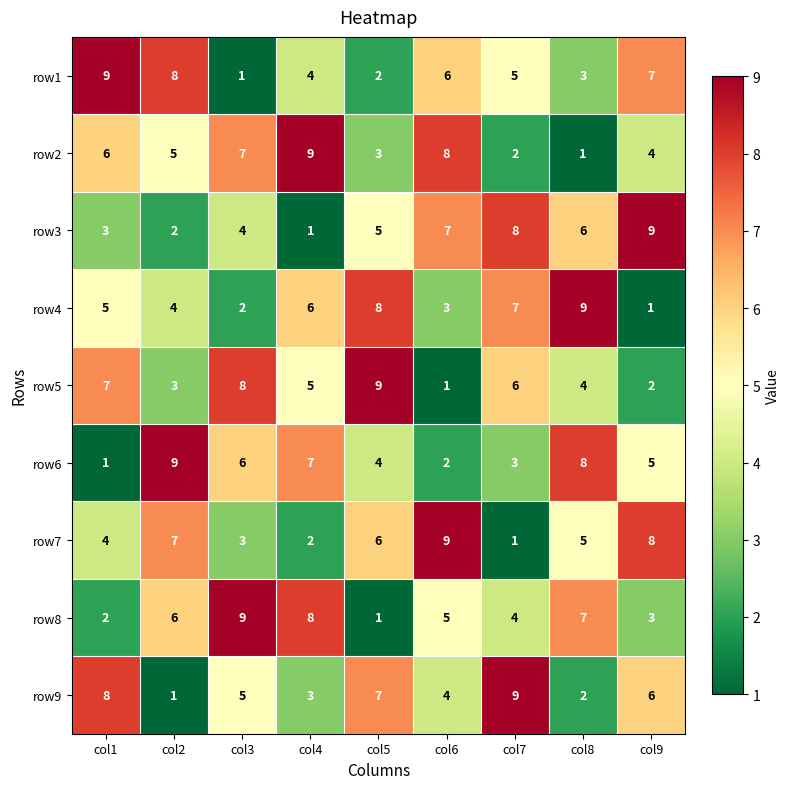

What value does the row1 series have at col7?

5